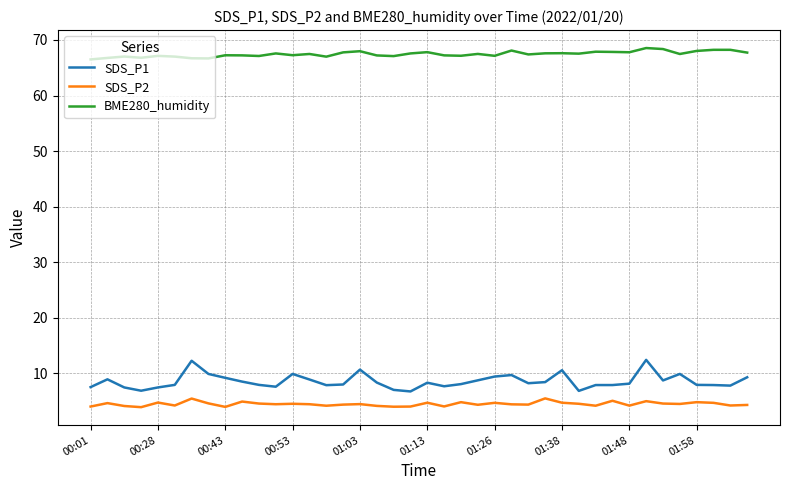

Which series has the largest total across all categories?

BME280_humidity